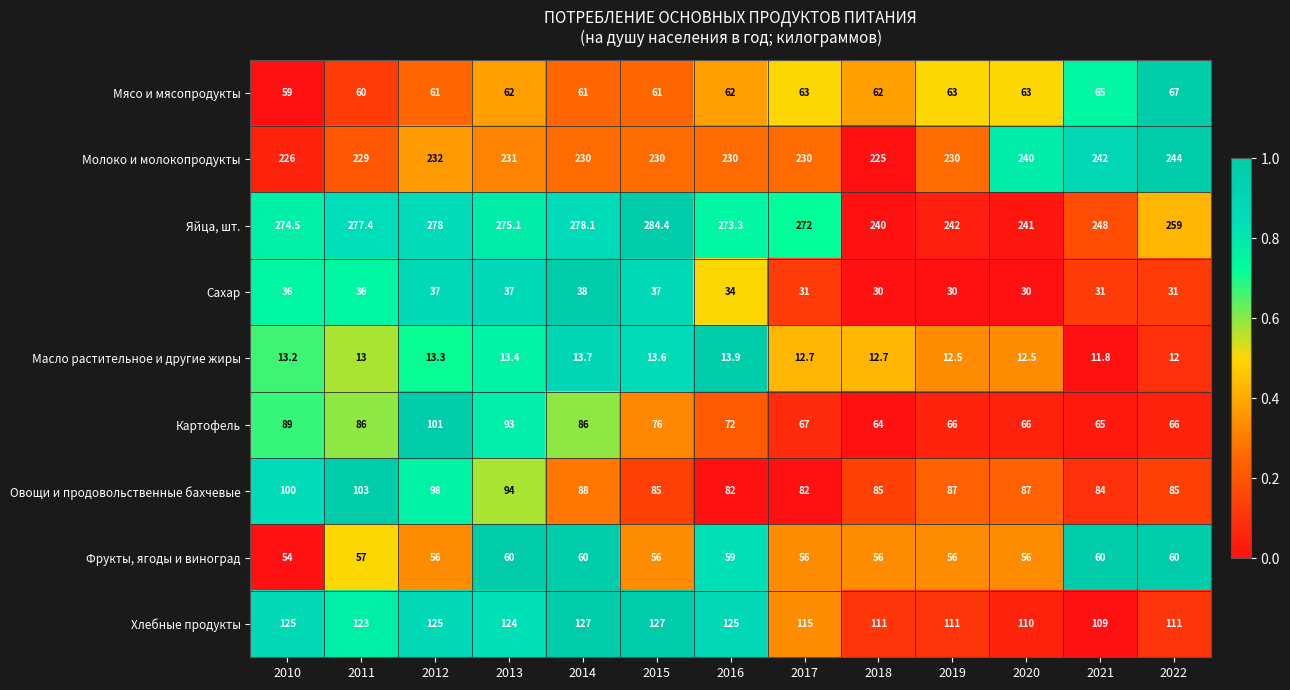

At which category does the chart reach its minimum across all series?

2021